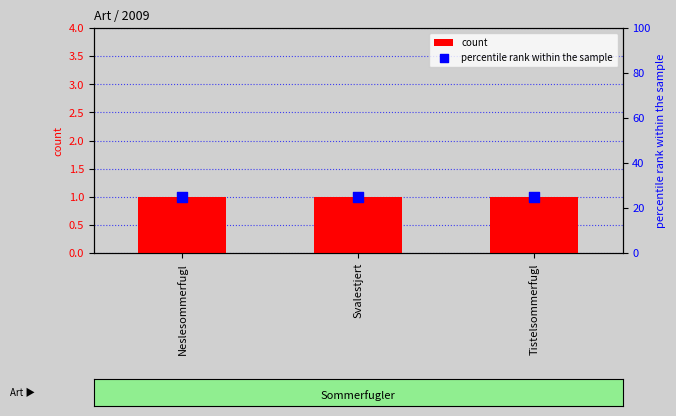

At how many categories does at least one series exceed 22?

3